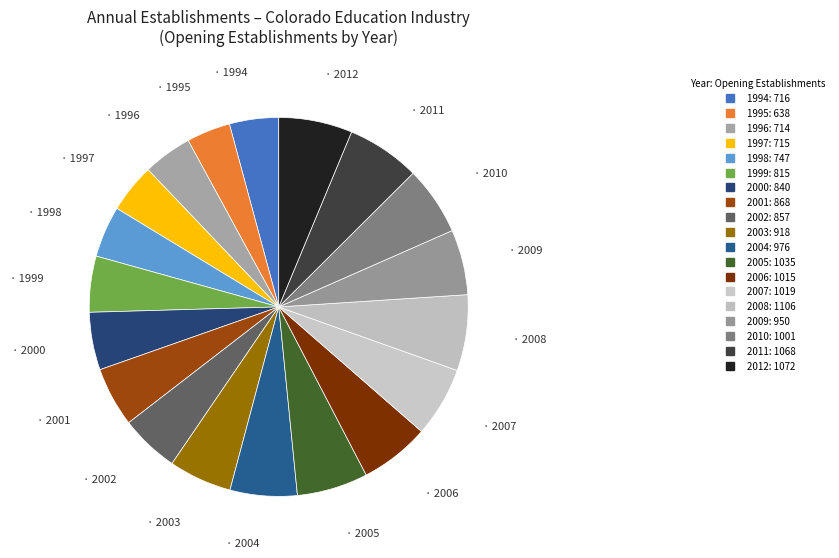

Count the number of slices in the pie.

19